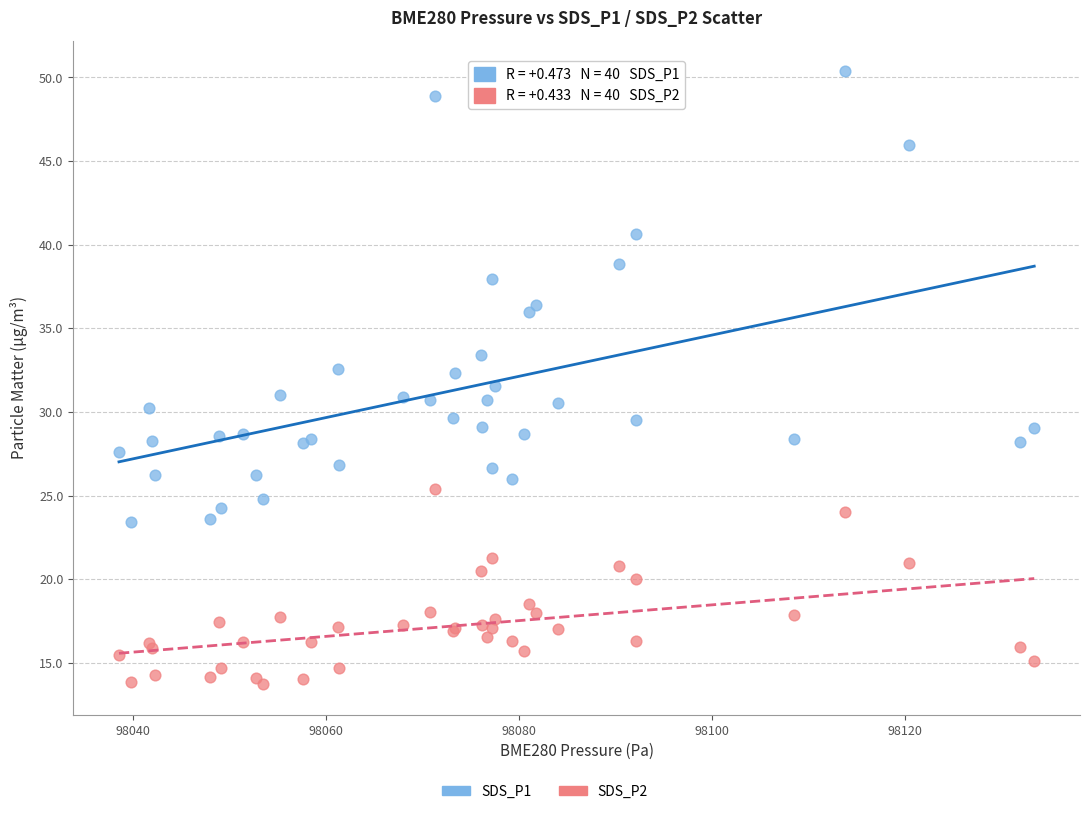

Which series has the widest spread of Y values?

SDS_P1